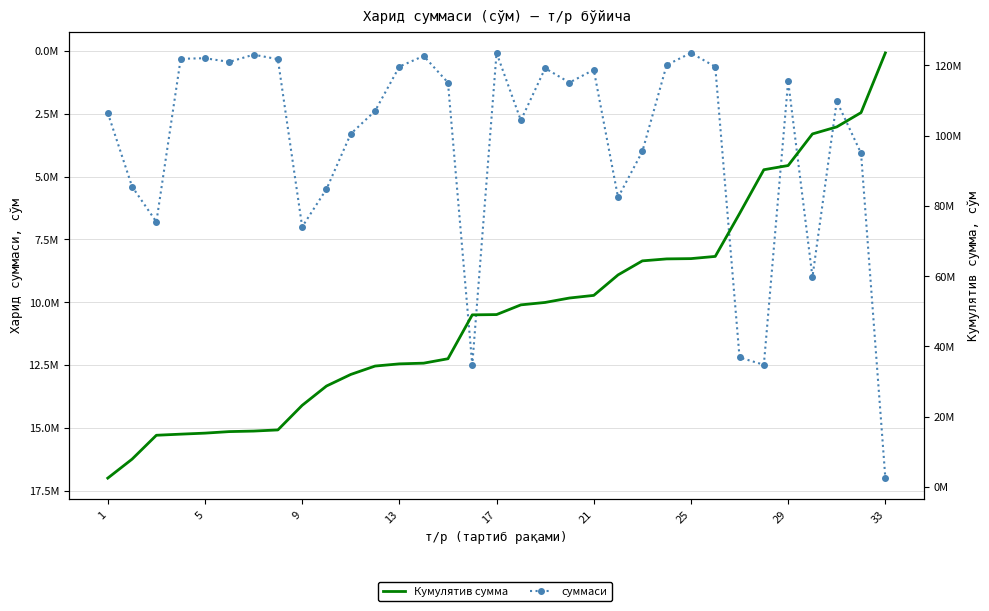

How many values in the Кумулятив сумма series are below 49047096?

16